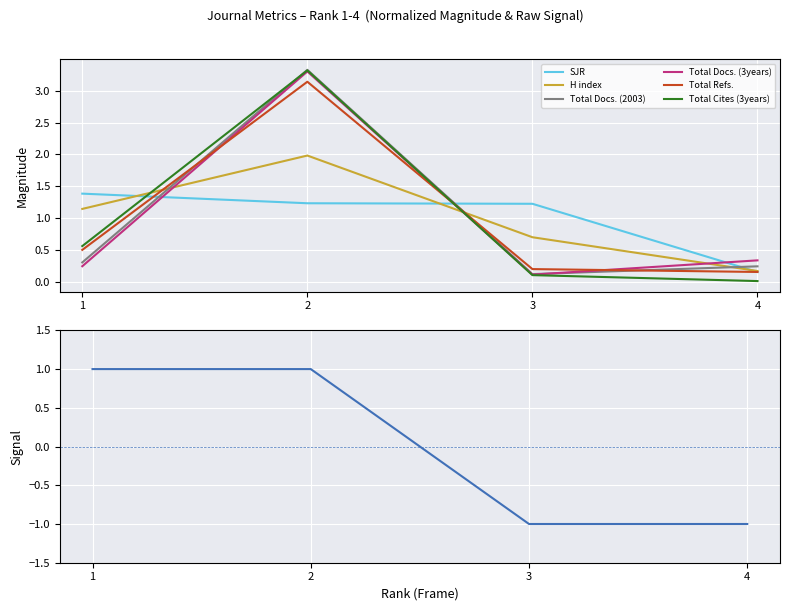

Between 2 and 1, which is larger?

1